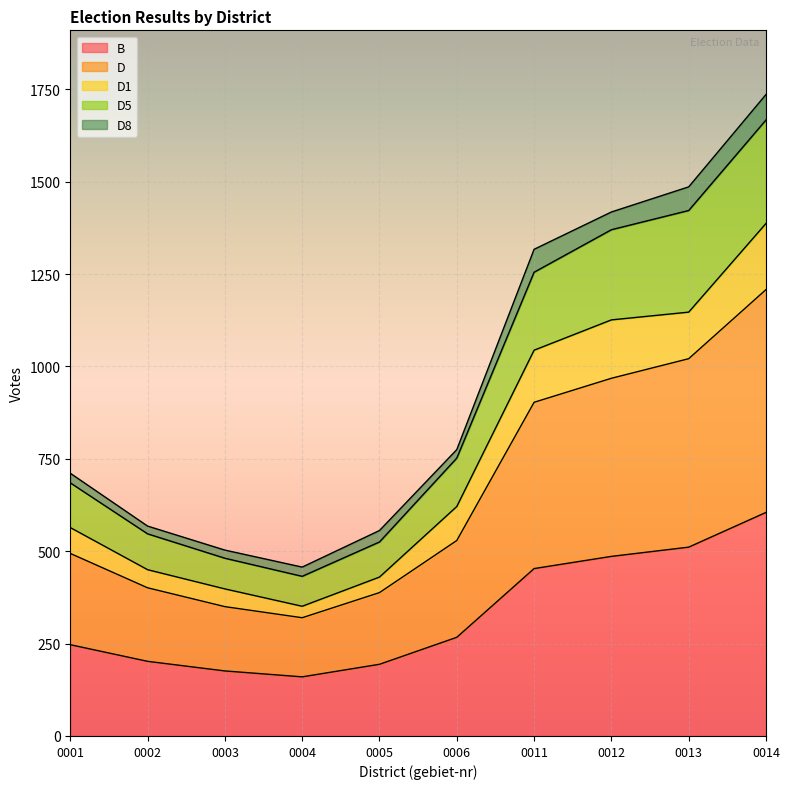

Rank the categories by D value from lowest to highest.

0004, 0003, 0005, 0002, 0001, 0006, 0011, 0012, 0013, 0014